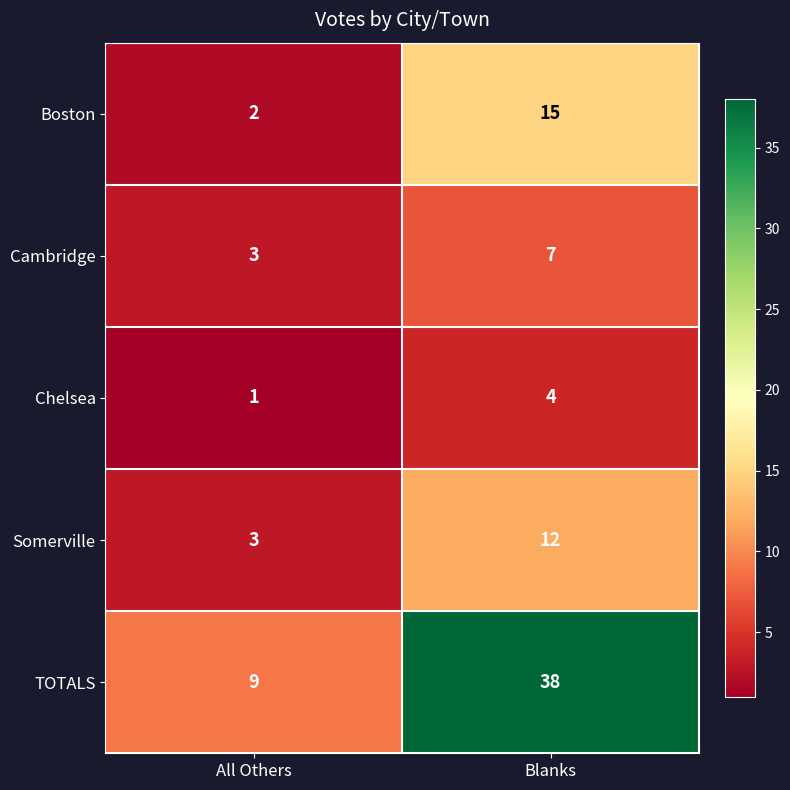

What is the sum of the Boston values at Blanks and All Others?

17